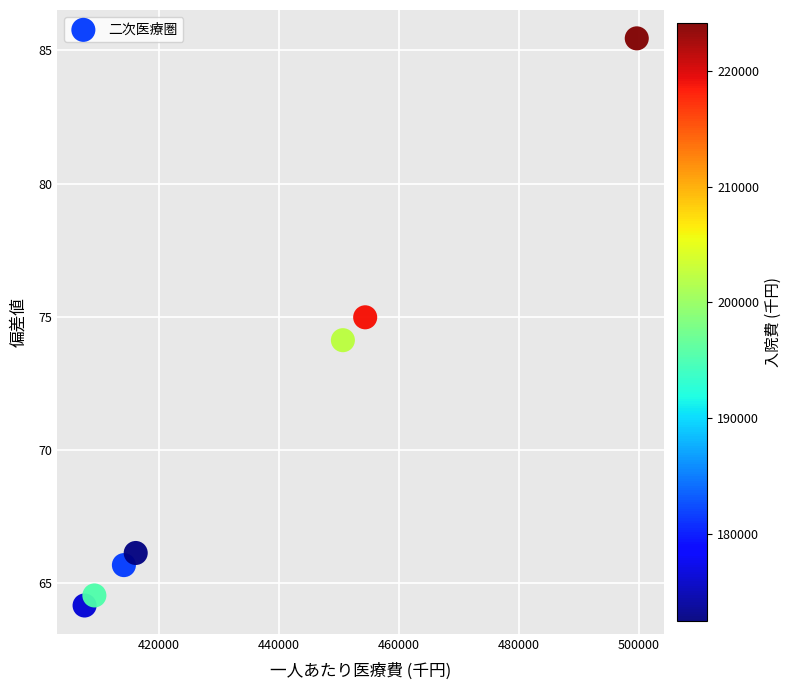

What is the range of X values (max minus min)?

91943.4